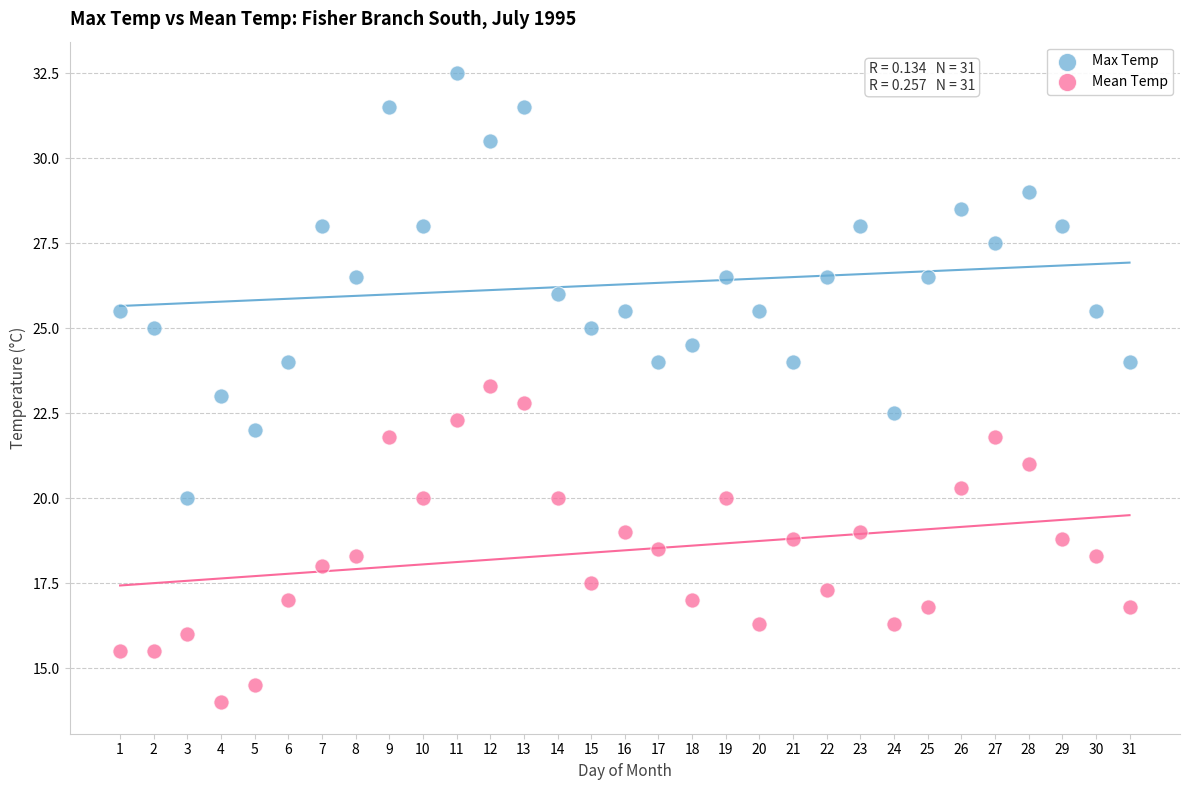

Across all data points, what is the range of X values (max minus min)?

30.0